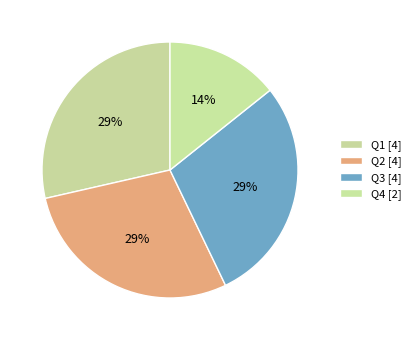

To the nearest percent, what portion does Q3 represent?

29%